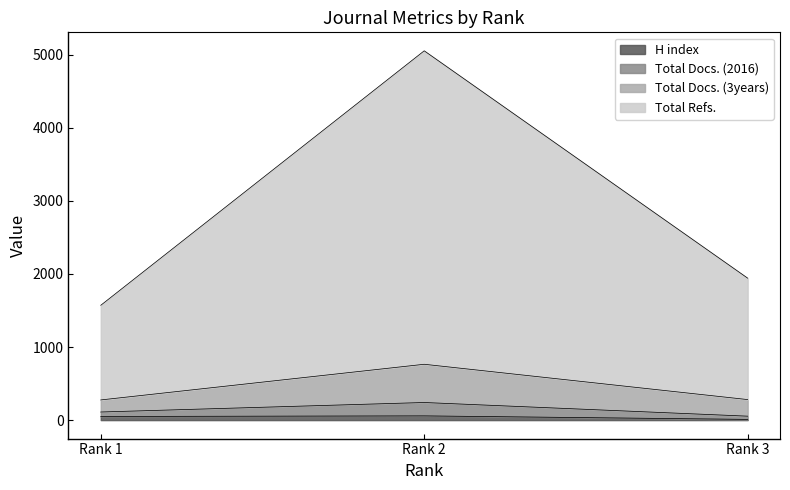

Does the chart have visible grid lines?

No